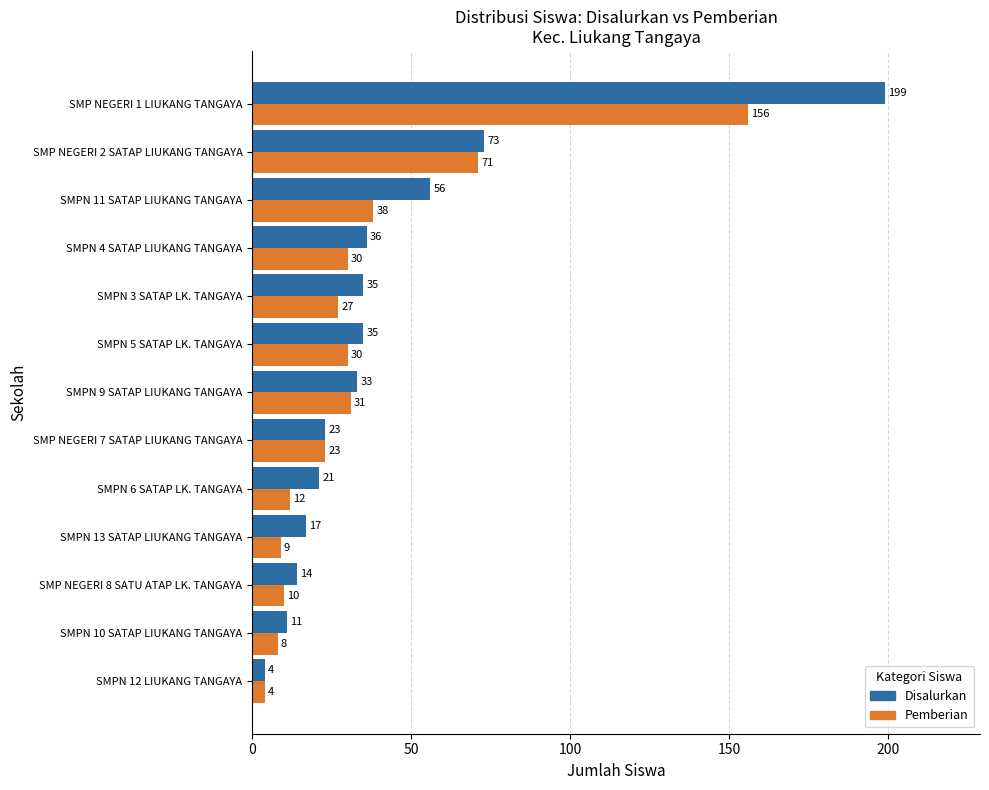

Rank the series at SMPN 3 SATAP LK. TANGAYA from lowest to highest value.

Pemberian, Disalurkan